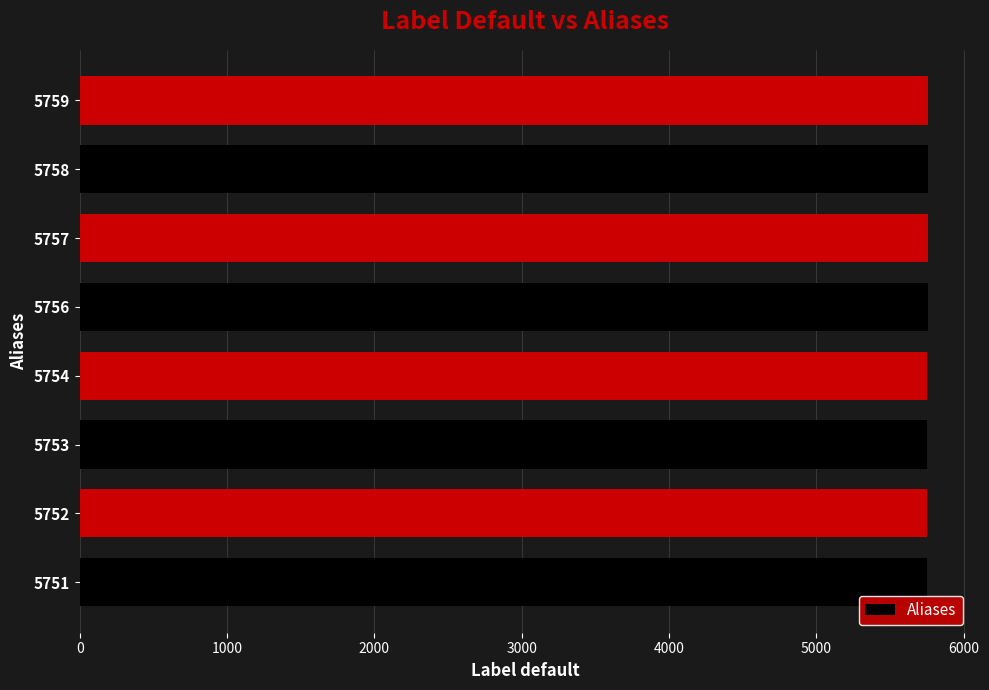

Approximately how many times larger is the value at 5756 compared to 5751?

1.0